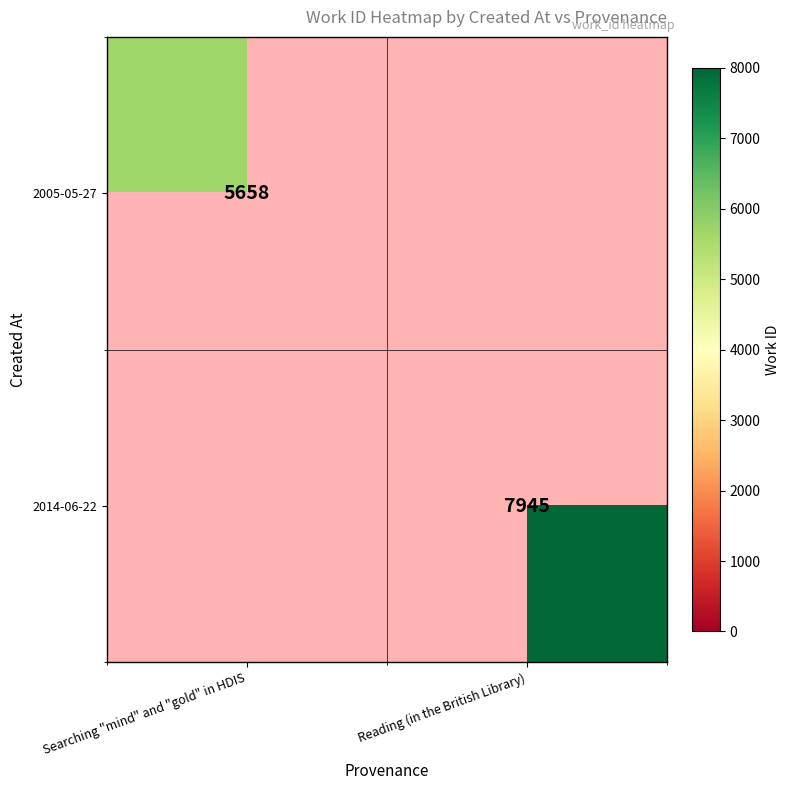

Is the value of 2005-05-27 at Searching "mind" and "gold" in HDIS greater than the value of 2014-06-22 at Reading (in the British Library)?

No